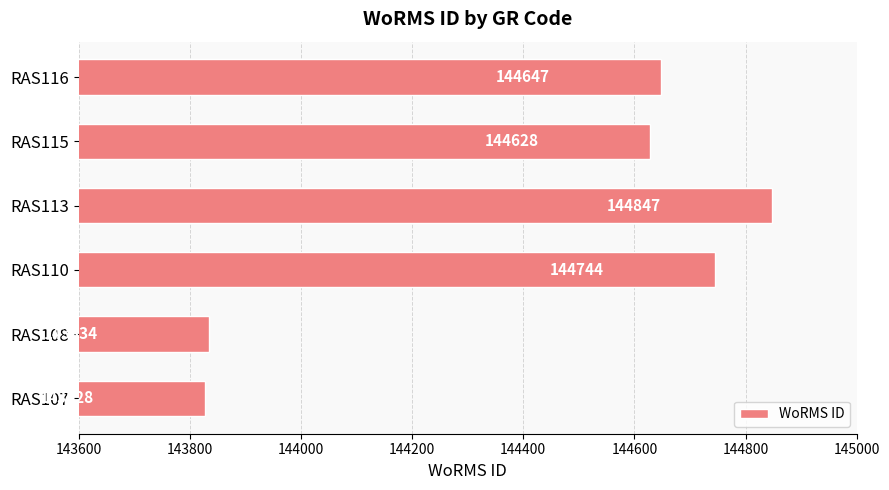

What is the ratio of the value at RAS115 to the value at RAS108?

1.0